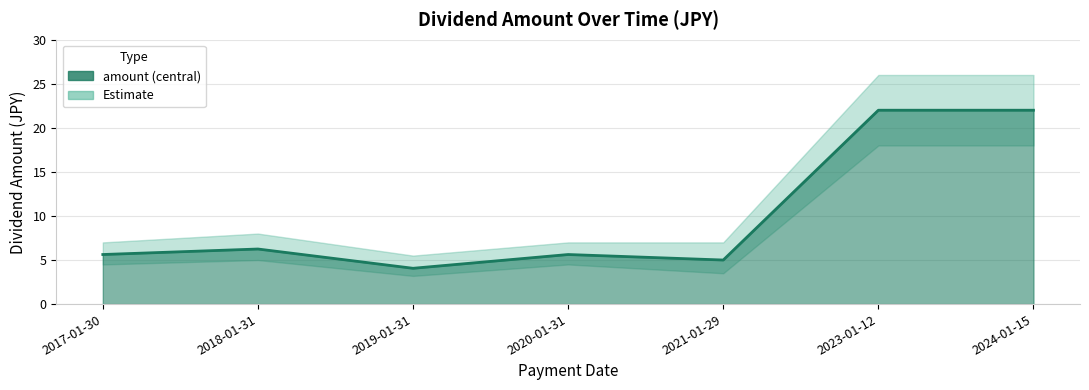

Is it true that the value at 2017-01-30 is 5.6?

True